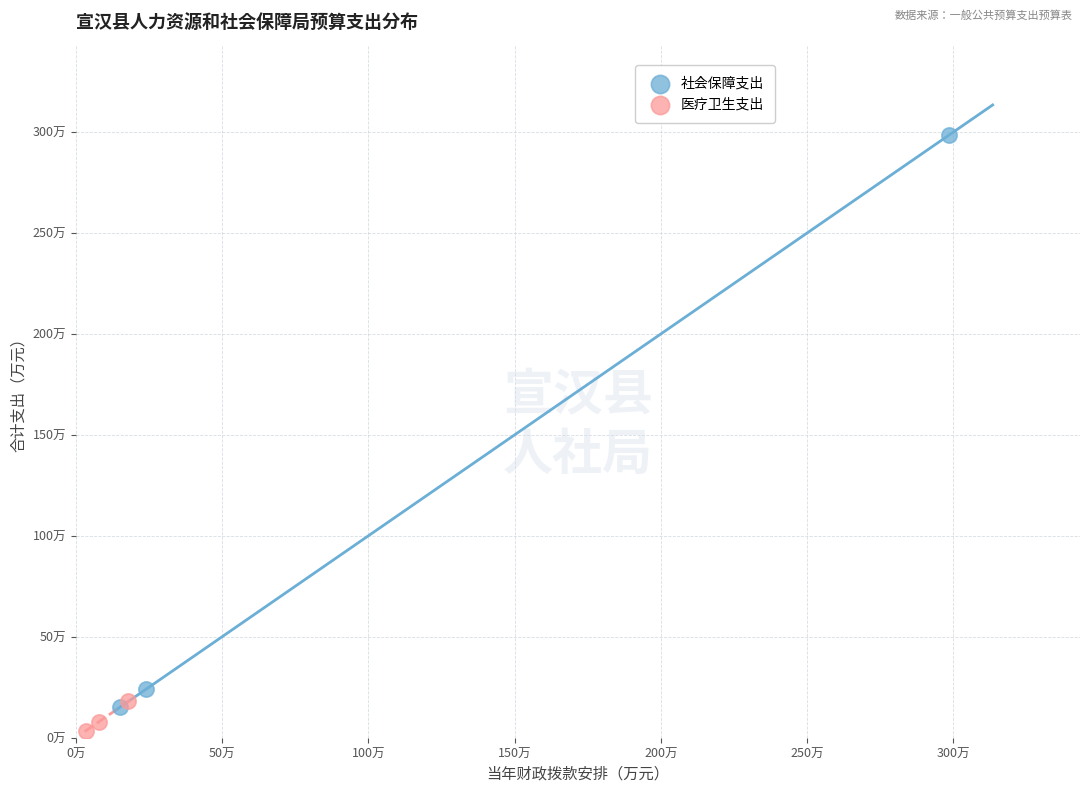

Which series reaches the minimum Y coordinate?

医疗卫生支出